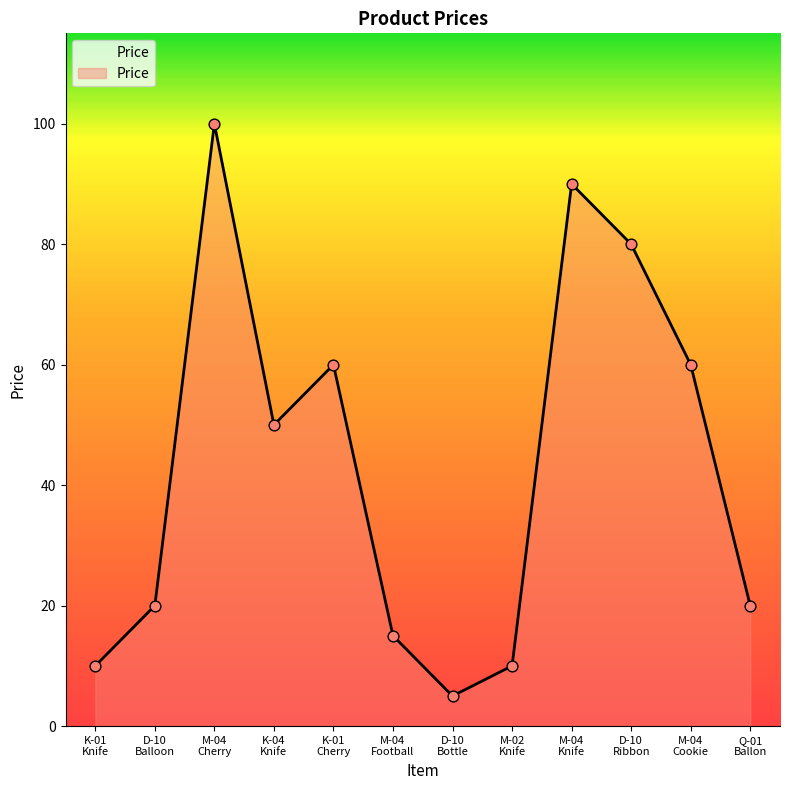

What is the maximum value shown in the chart?

100